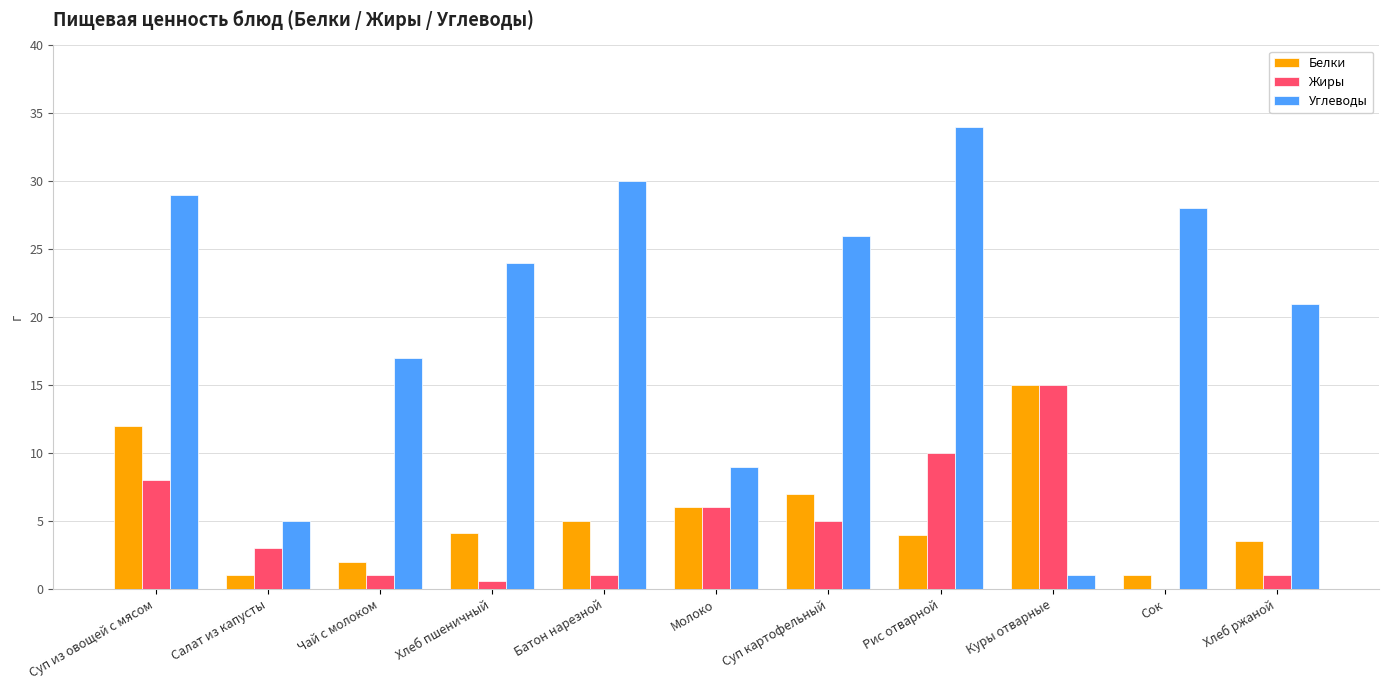

What is the sum of all Углеводы values?

224.0